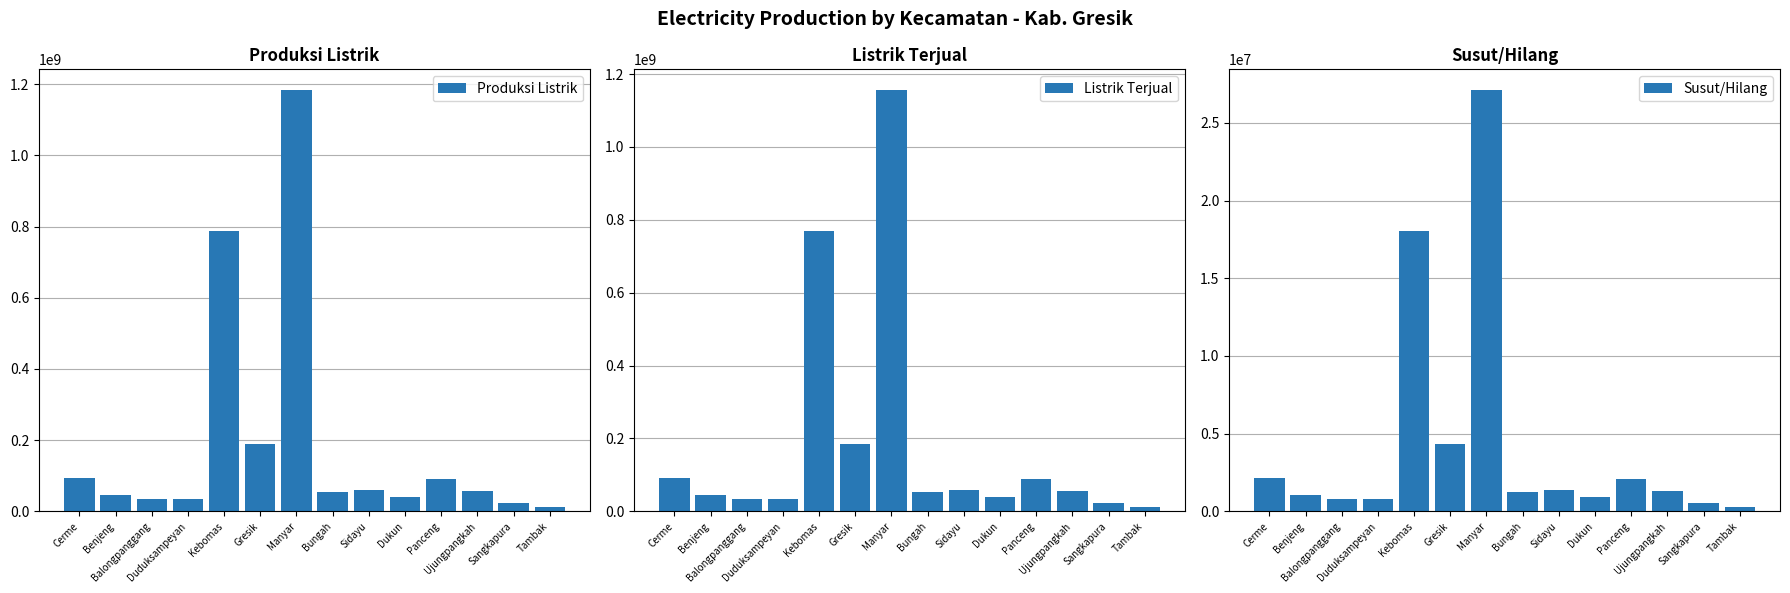

At how many categories does at least one series exceed 352693190?

2